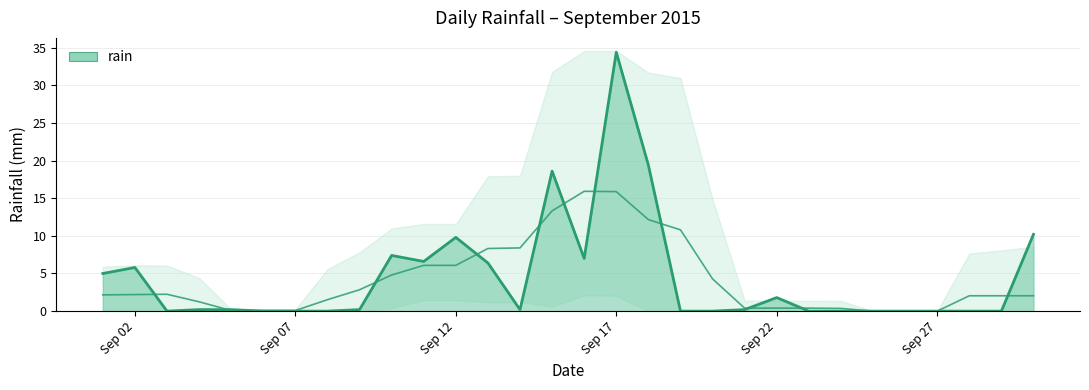

True or false: the data shows 17.1 at Sep 27.

False